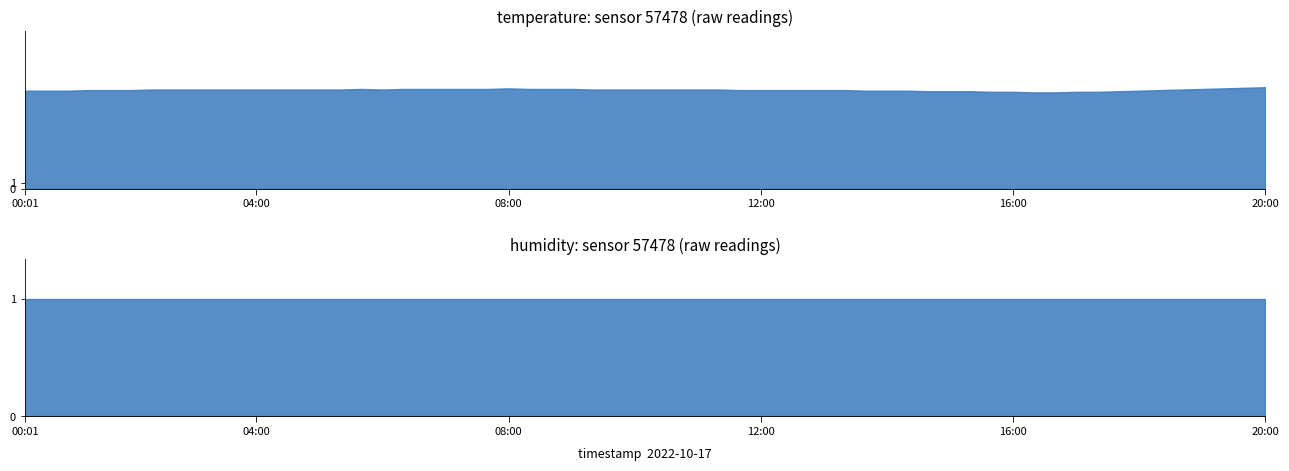

True or false: temperature and humidity cross at least once.

False